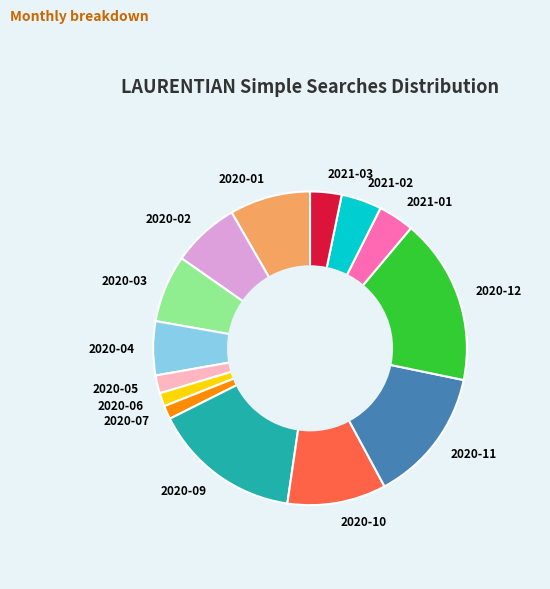

Count the number of slices in the pie.

14